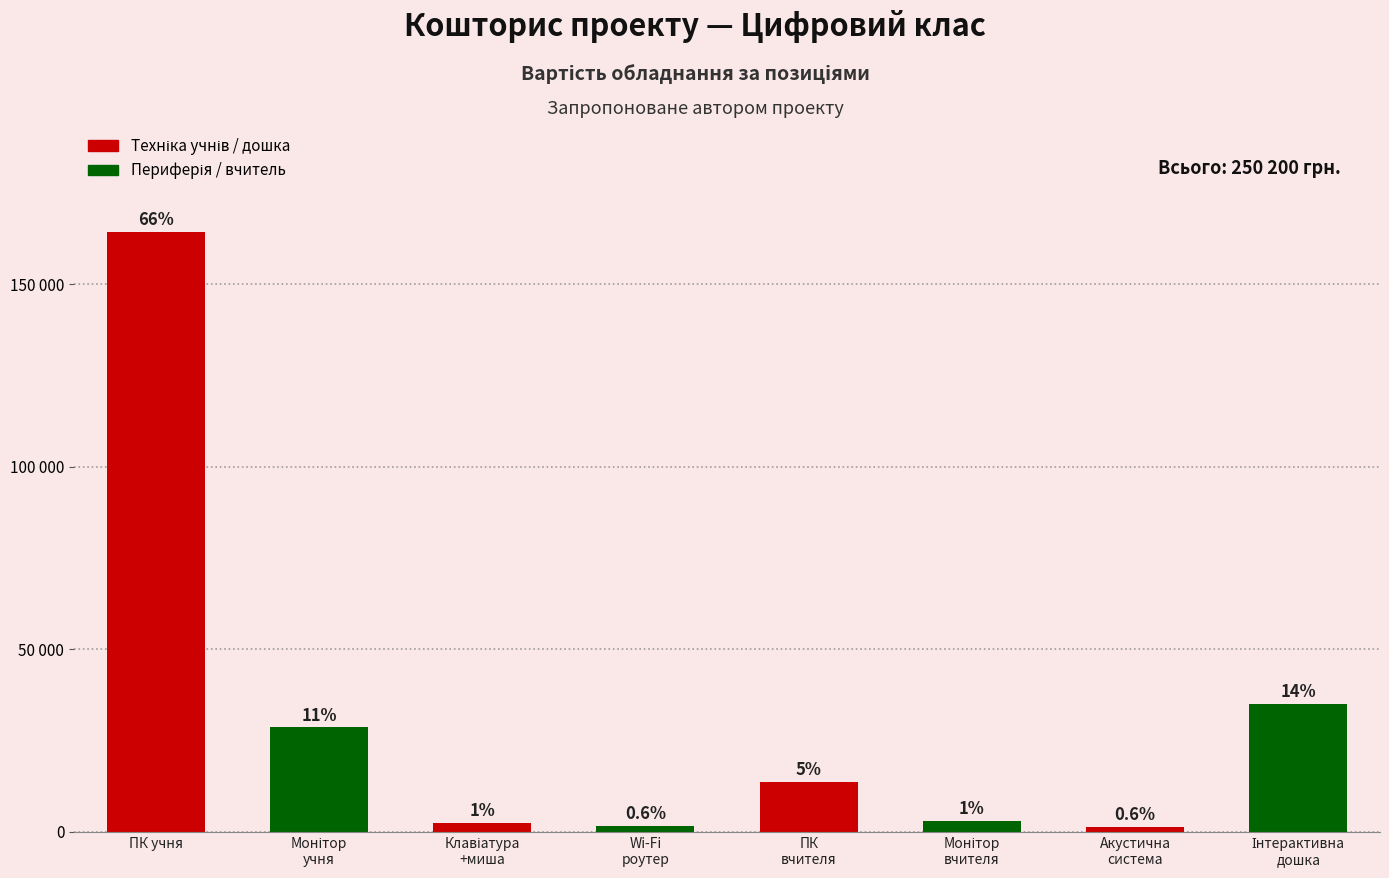

What is the change in value from ПК
вчителя to Інтерактивна
дошка?

+21311